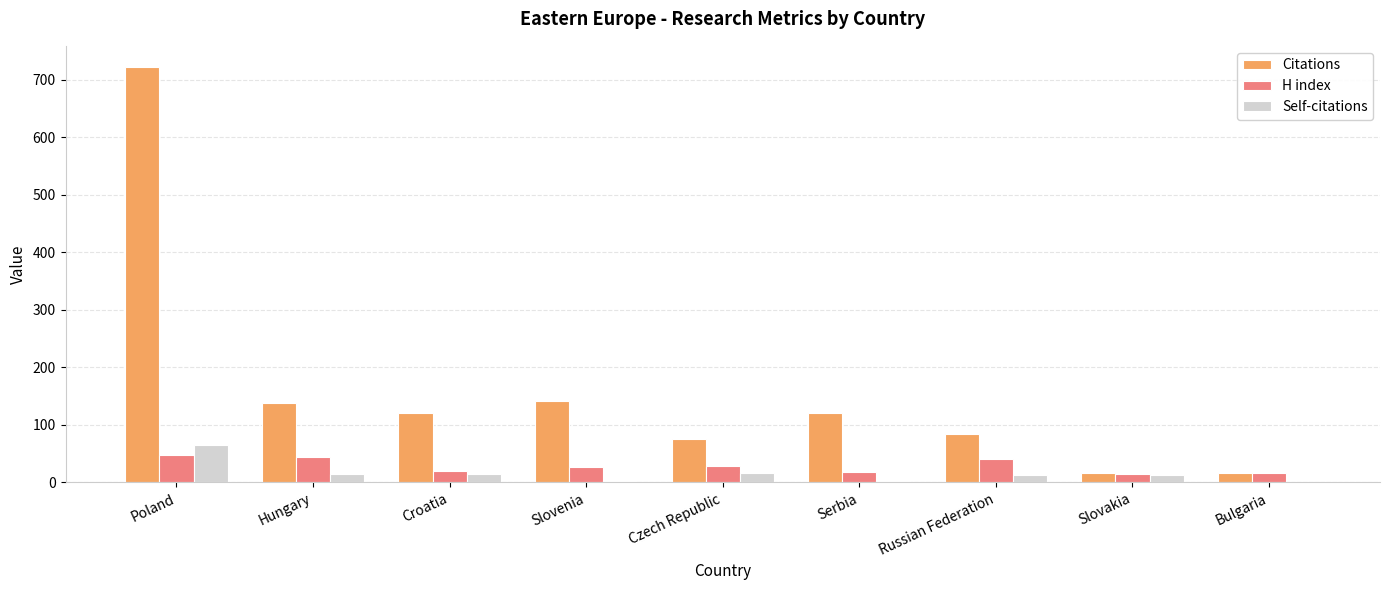

What is the sum of all H index values?

259